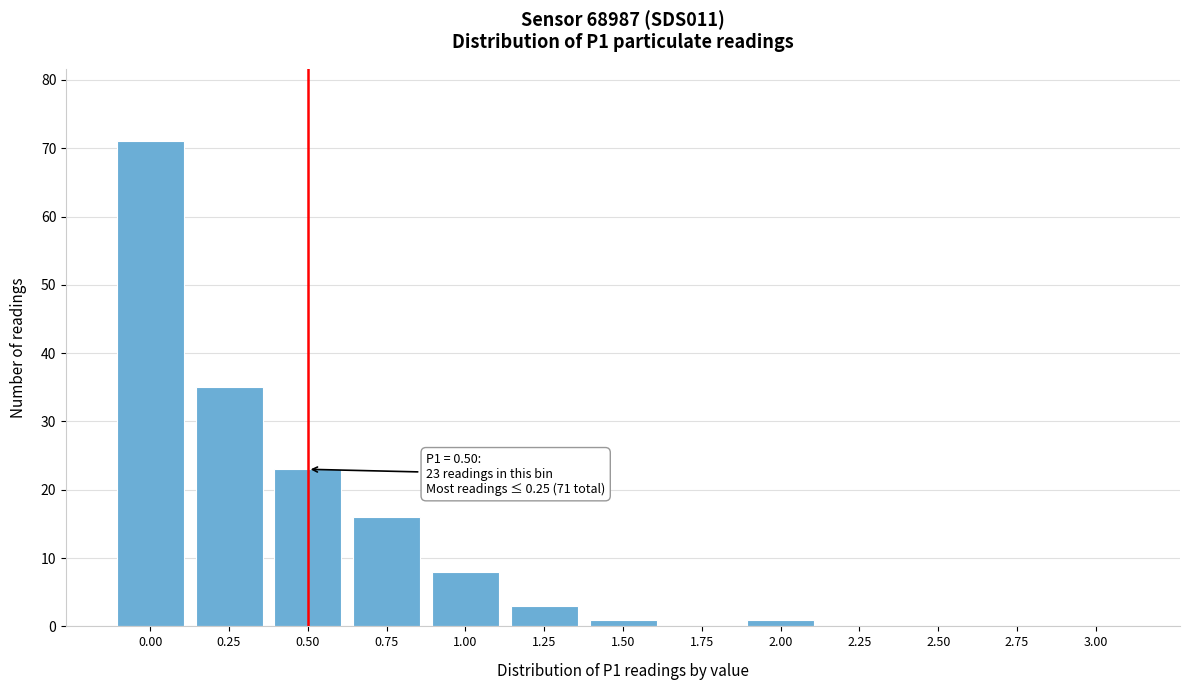

Reading left to right, list all the values displayed in this chart.

0.00=71	0.25=35	0.50=23	0.75=16	1.00=8	1.25=3	1.50=1	1.75=0	2.00=1	2.25=0	2.50=0	2.75=0	3.00=0